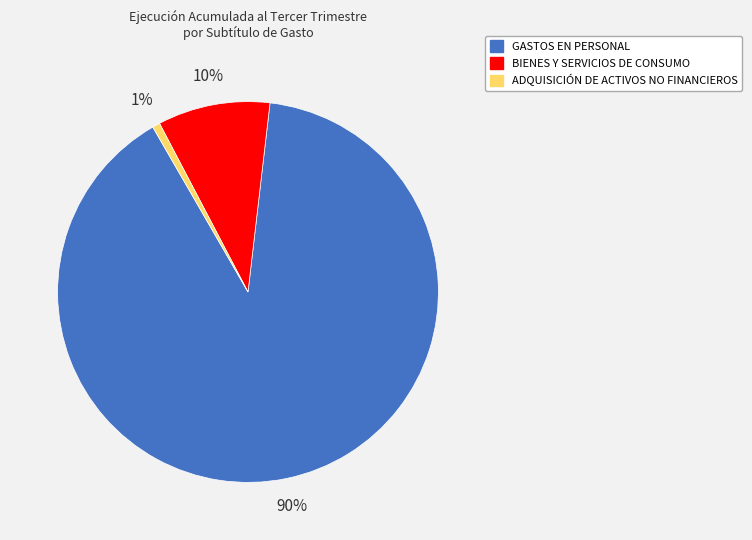

Between GASTOS EN PERSONAL and BIENES Y SERVICIOS DE CONSUMO, which is larger?

GASTOS EN PERSONAL